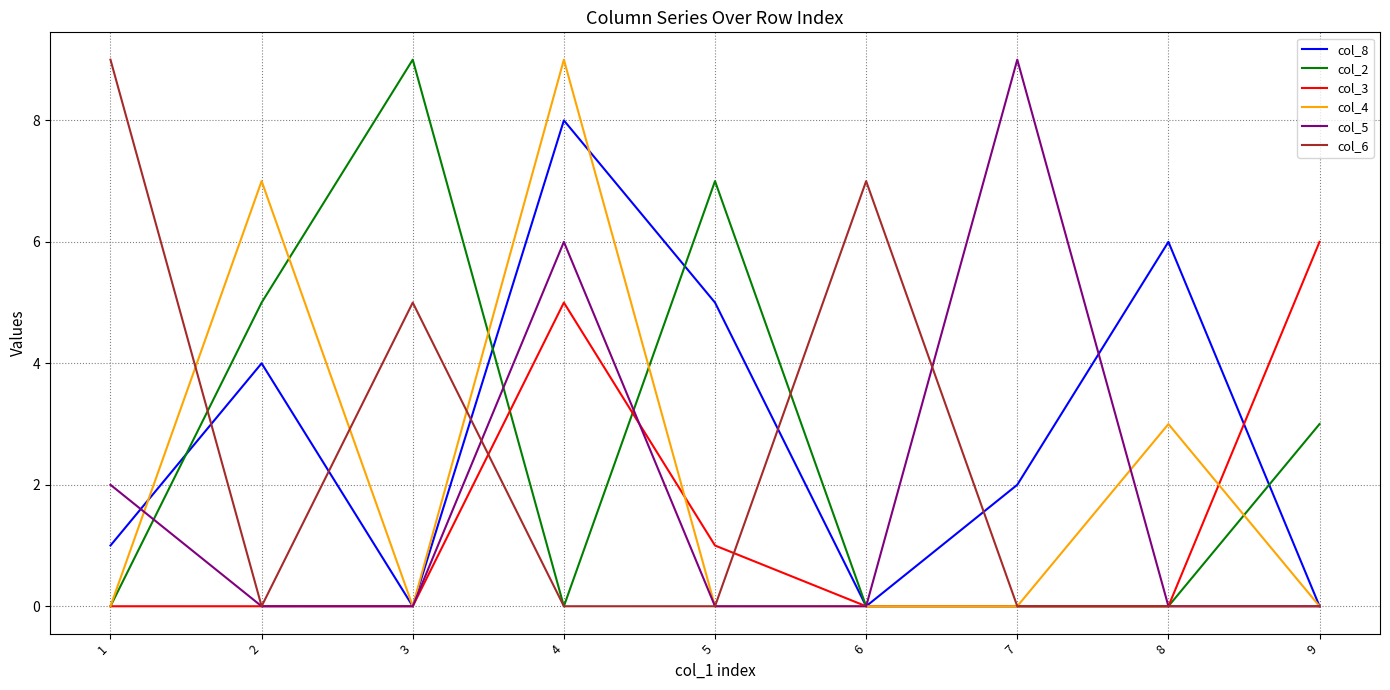

What are all the series names shown in the legend?

col_8, col_2, col_3, col_4, col_5, col_6